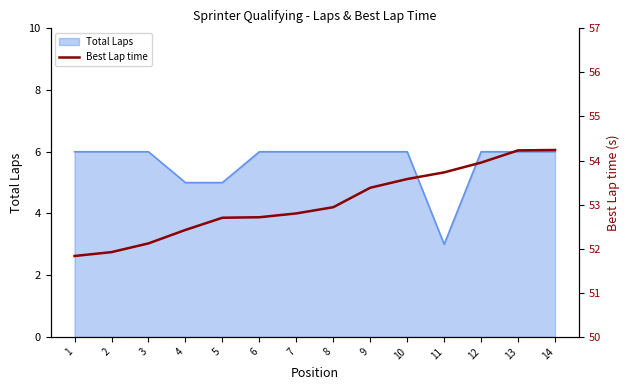

How many lines are shown in the chart?

1